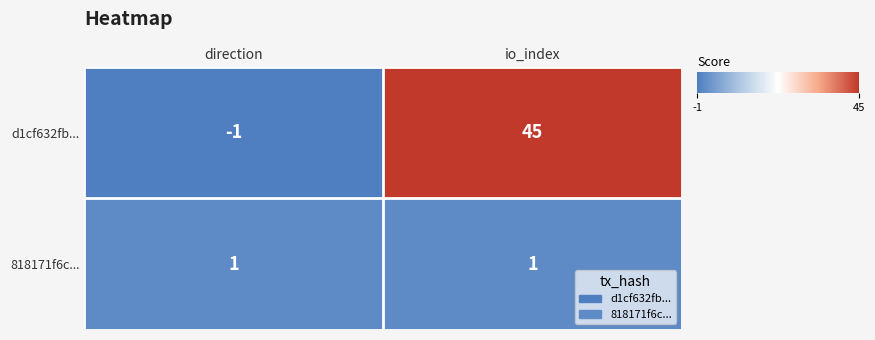

Between direction and io_index, which series saw the biggest shift?

d1cf632fb...